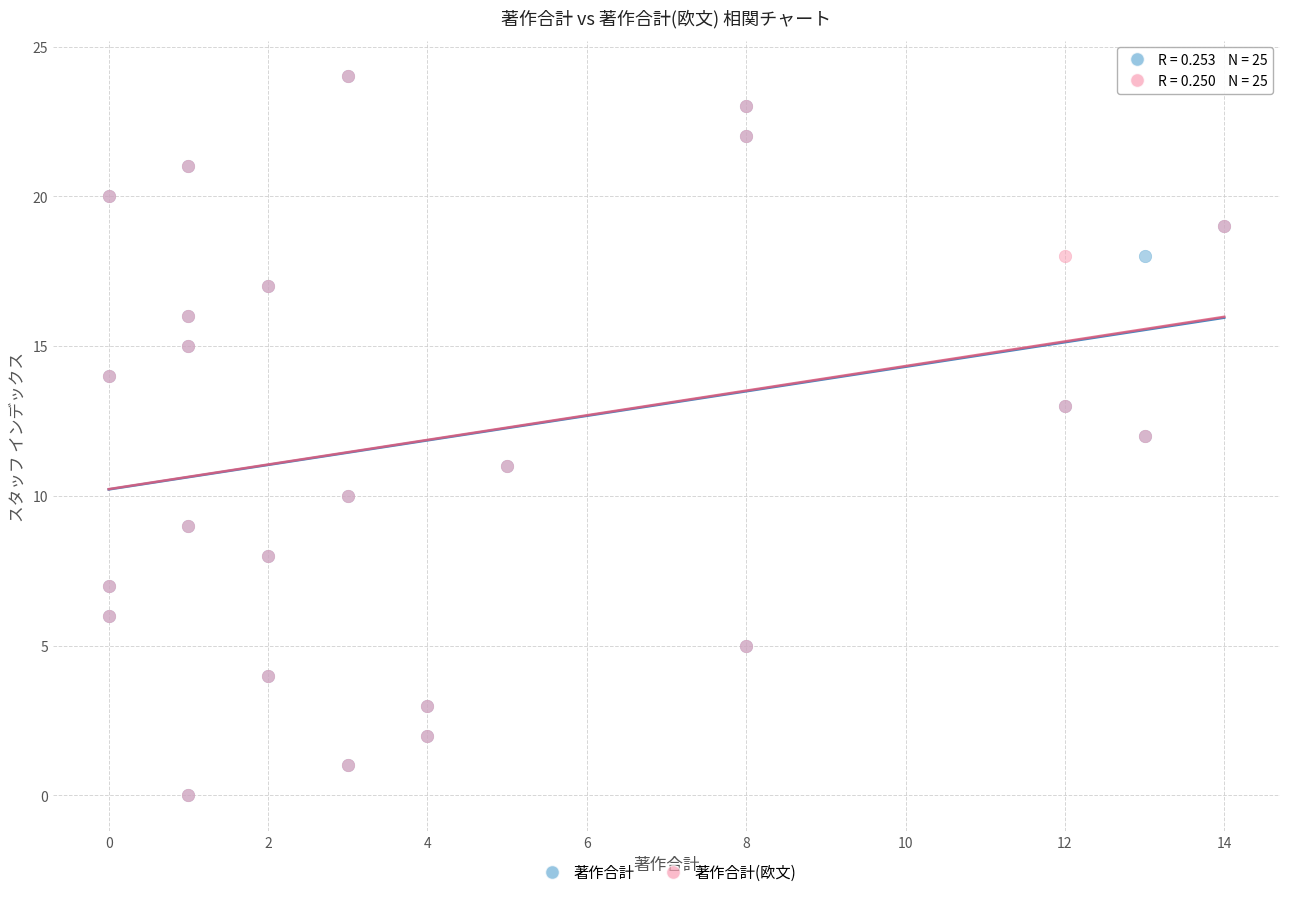

What are all the series names shown in the legend?

著作合計, 著作合計(欧文)